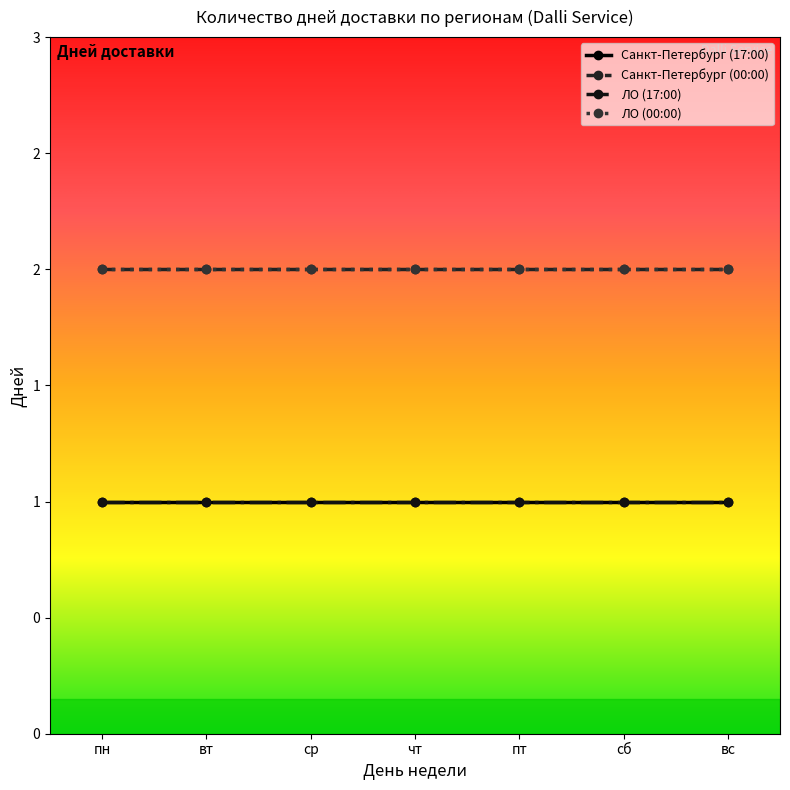

Is this an area chart (filled region under the line)?

No